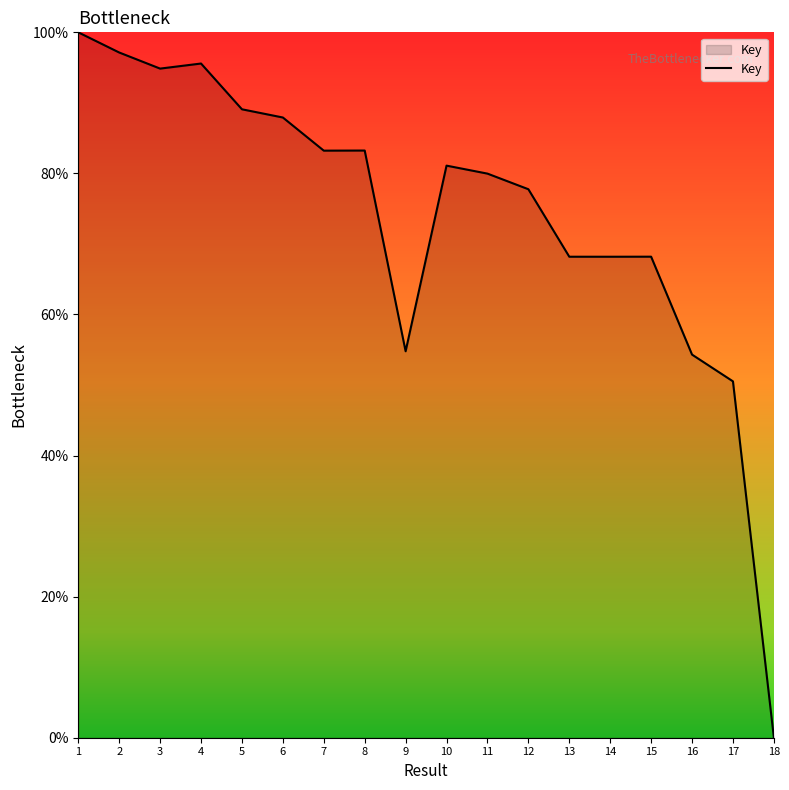

How many positive values are there?

17